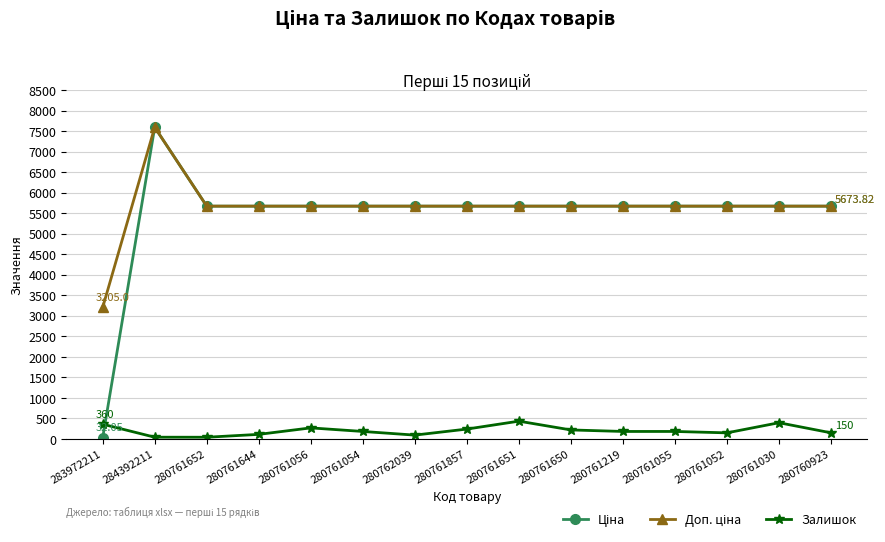

True or false: Залишок has more than 2 interior local peaks.

True